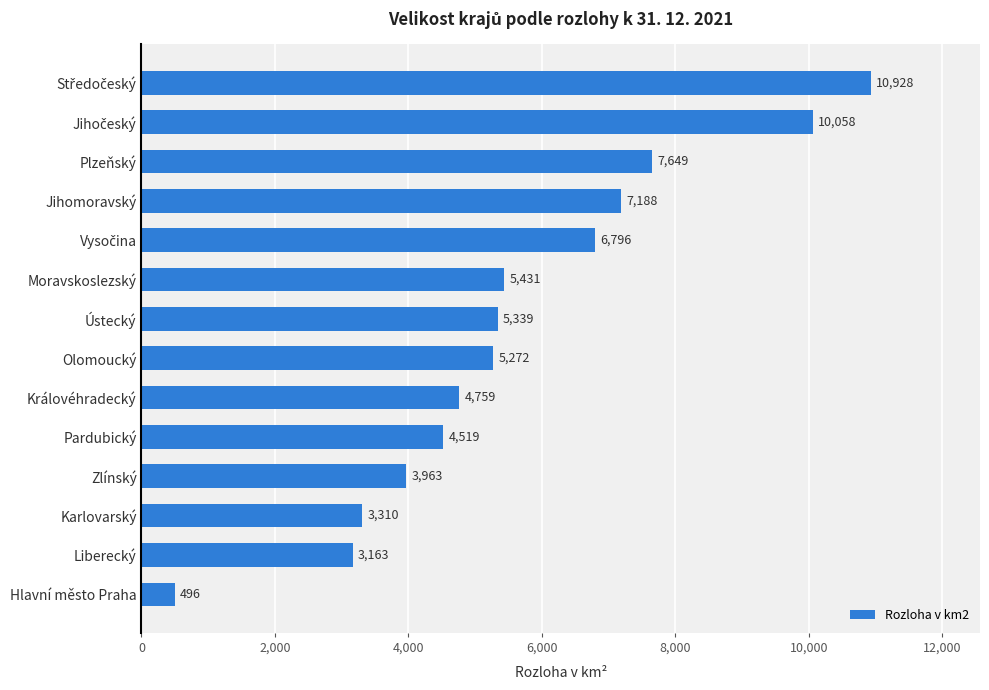

The value at Karlovarský is 3310.3. True or false?

True